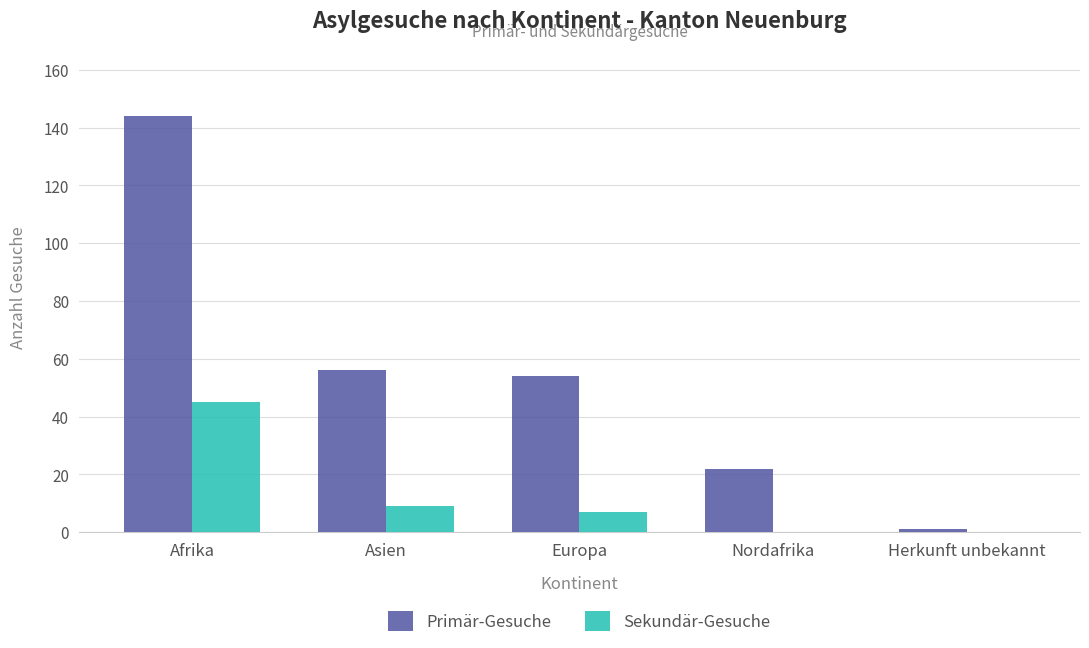

At which category is the sum across all series the highest?

Afrika